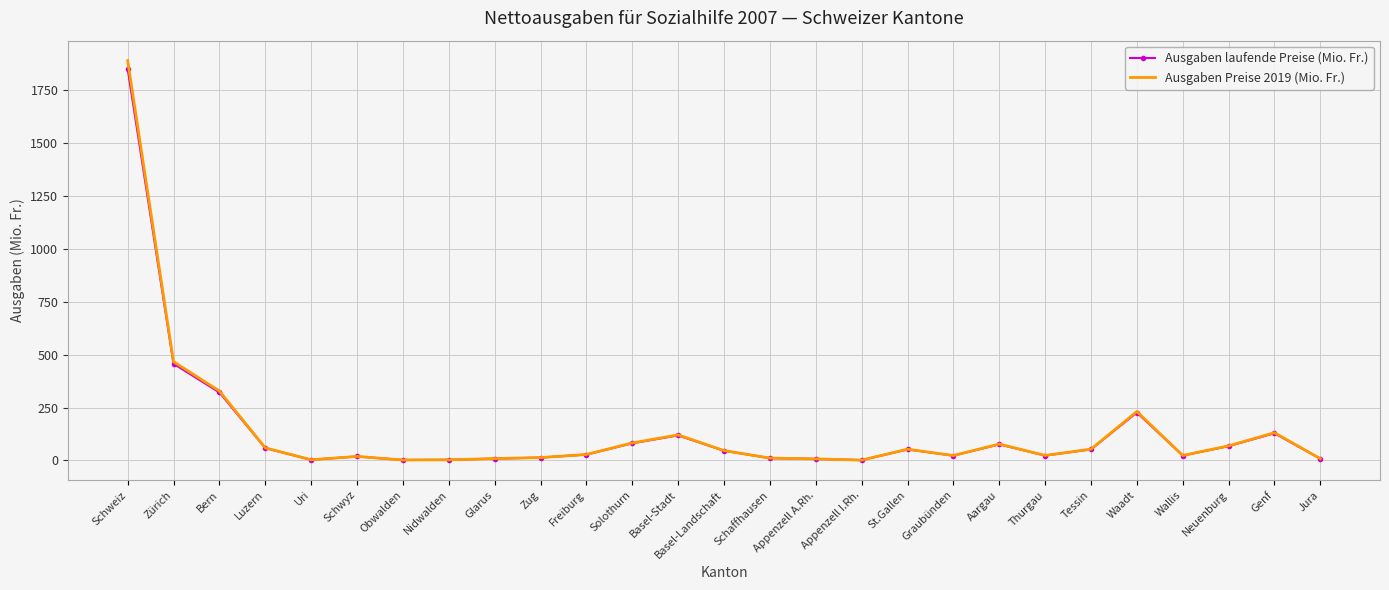

Which series has the widest spread of values?

Ausgaben Preise 2019 (Mio. Fr.)